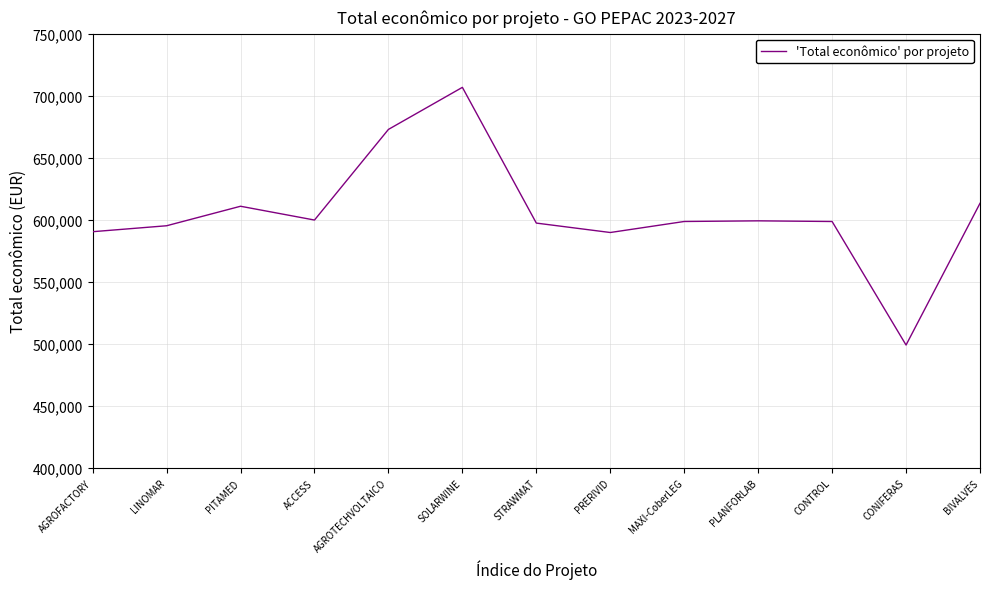

What position from the left is PITAMED?

3